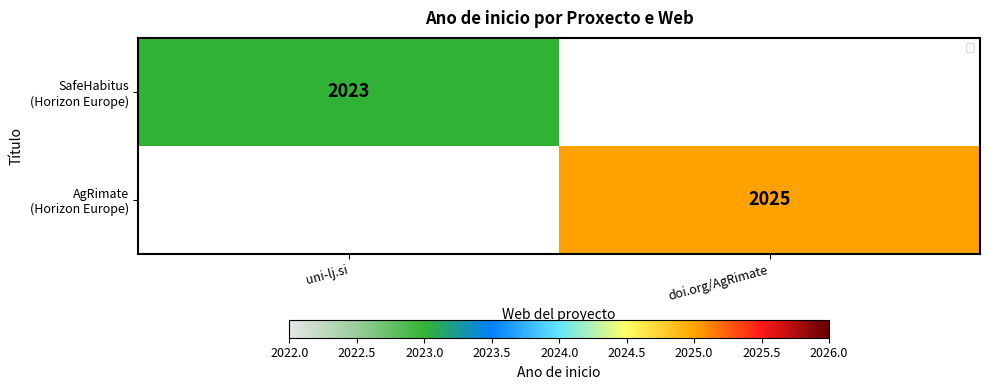

Which label corresponds to the largest value in the chart?

doi.org/AgRimate